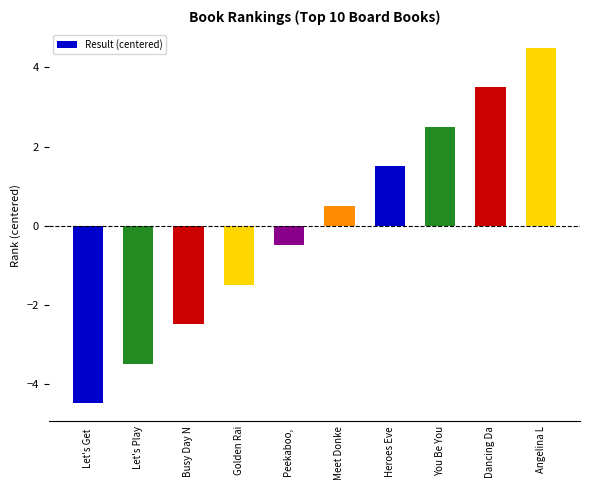

How many bars are there in total?

10